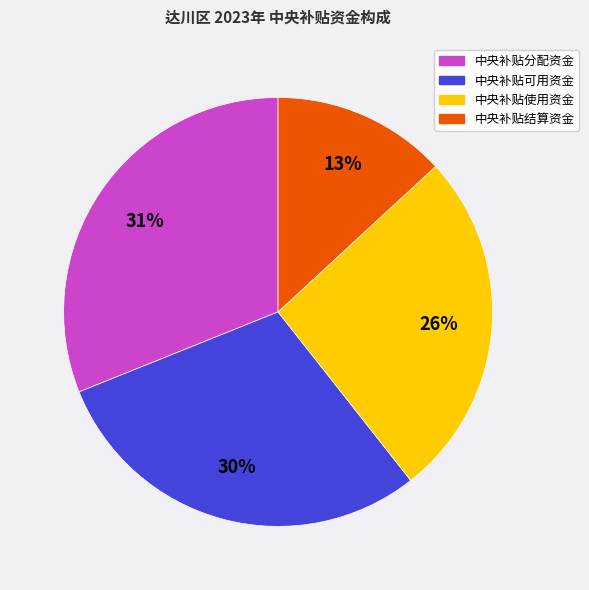

Which category has the biggest portion of the pie?

中央补贴分配资金